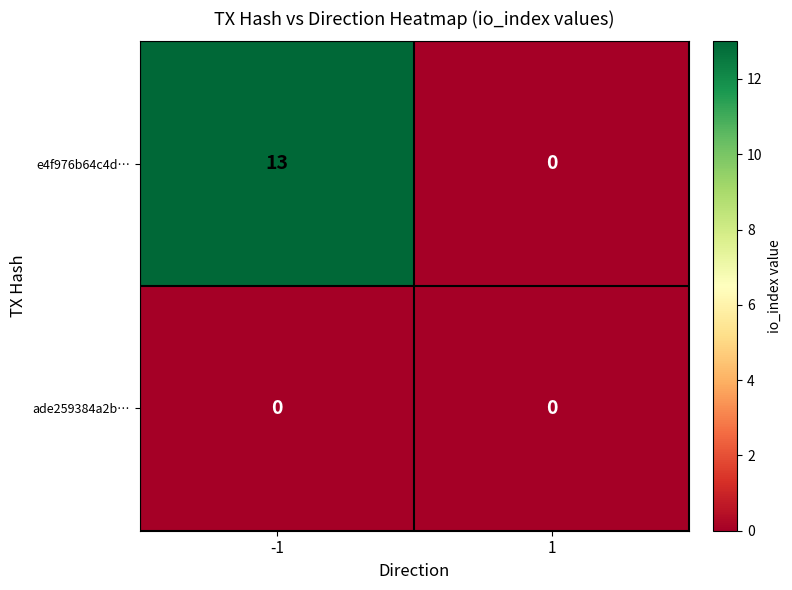

At -1, list the series in order from smallest to largest.

ade259384a2b…, e4f976b64c4d…